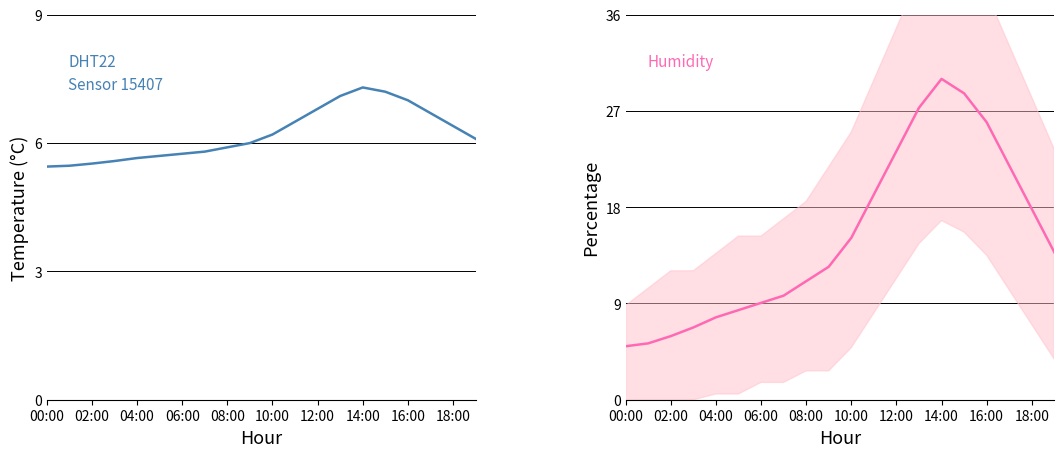

How many intersections are there between temperature and humidity?

1